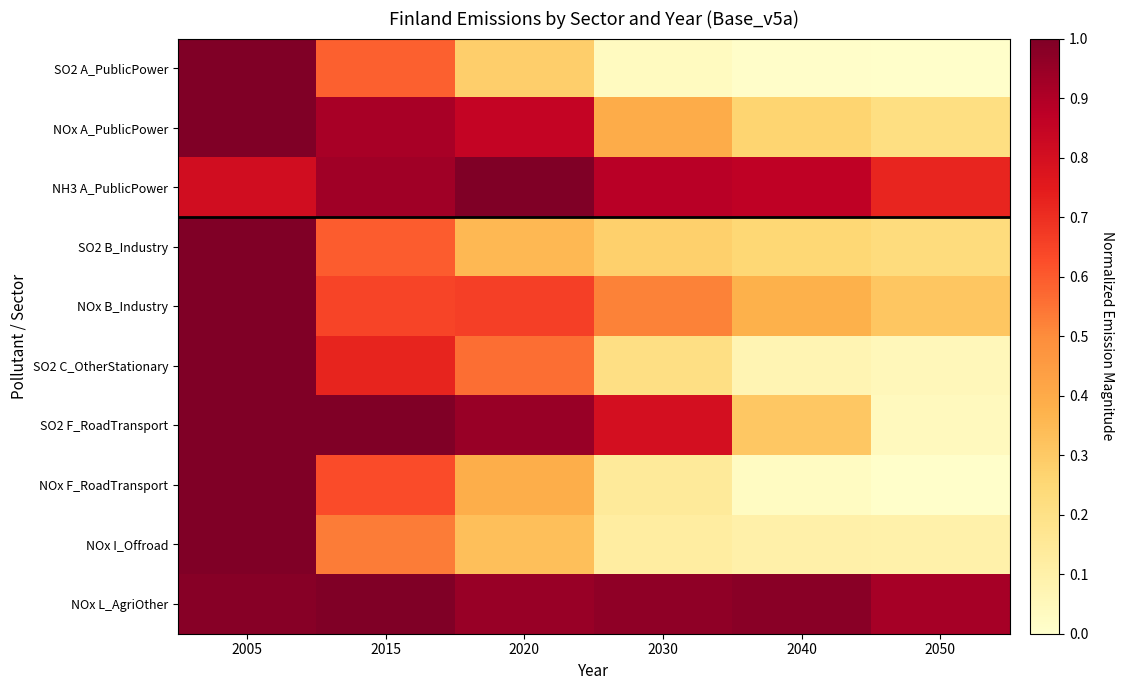

Reading right to left, extract all data points from this chart.

SO2 A_PublicPower: 2050=0.0	2040=0.0	2030=0.0	2020=0.3	2015=0.6	2005=1.0
NOx A_PublicPower: 2050=0.2	2040=0.3	2030=0.4	2020=0.9	2015=0.9	2005=1.0
NH3 A_PublicPower: 2050=0.7	2040=0.9	2030=0.9	2020=1.0	2015=0.9	2005=0.8
SO2 B_Industry: 2050=0.2	2040=0.3	2030=0.3	2020=0.4	2015=0.6	2005=1.0
NOx B_Industry: 2050=0.3	2040=0.4	2030=0.5	2020=0.7	2015=0.6	2005=1.0
SO2 C_OtherStationary: 2050=0.1	2040=0.1	2030=0.2	2020=0.6	2015=0.7	2005=1.0
SO2 F_RoadTransport: 2050=0.0	2040=0.3	2030=0.8	2020=0.9	2015=1.0	2005=1.0
NOx F_RoadTransport: 2050=0.0	2040=0.0	2030=0.1	2020=0.4	2015=0.6	2005=1.0
NOx I_Offroad: 2050=0.1	2040=0.1	2030=0.1	2020=0.3	2015=0.5	2005=1.0
NOx L_AgriOther: 2050=0.9	2040=1.0	2030=1.0	2020=0.9	2015=1.0	2005=1.0